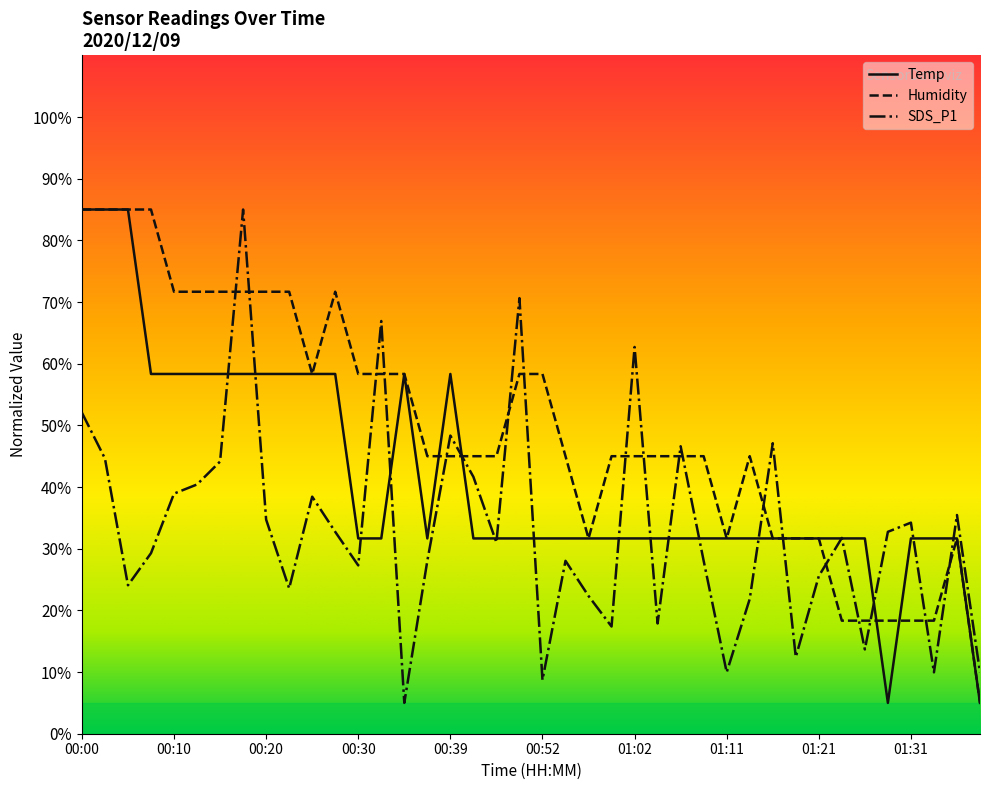

How many data points in SDS_P1 are above 31?

21